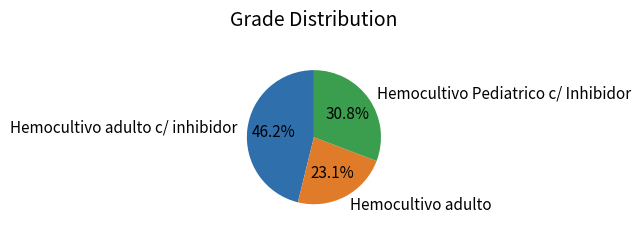

Does Hemocultivo Pediatrico c/ Inhibidor represent more than half of the total?

No